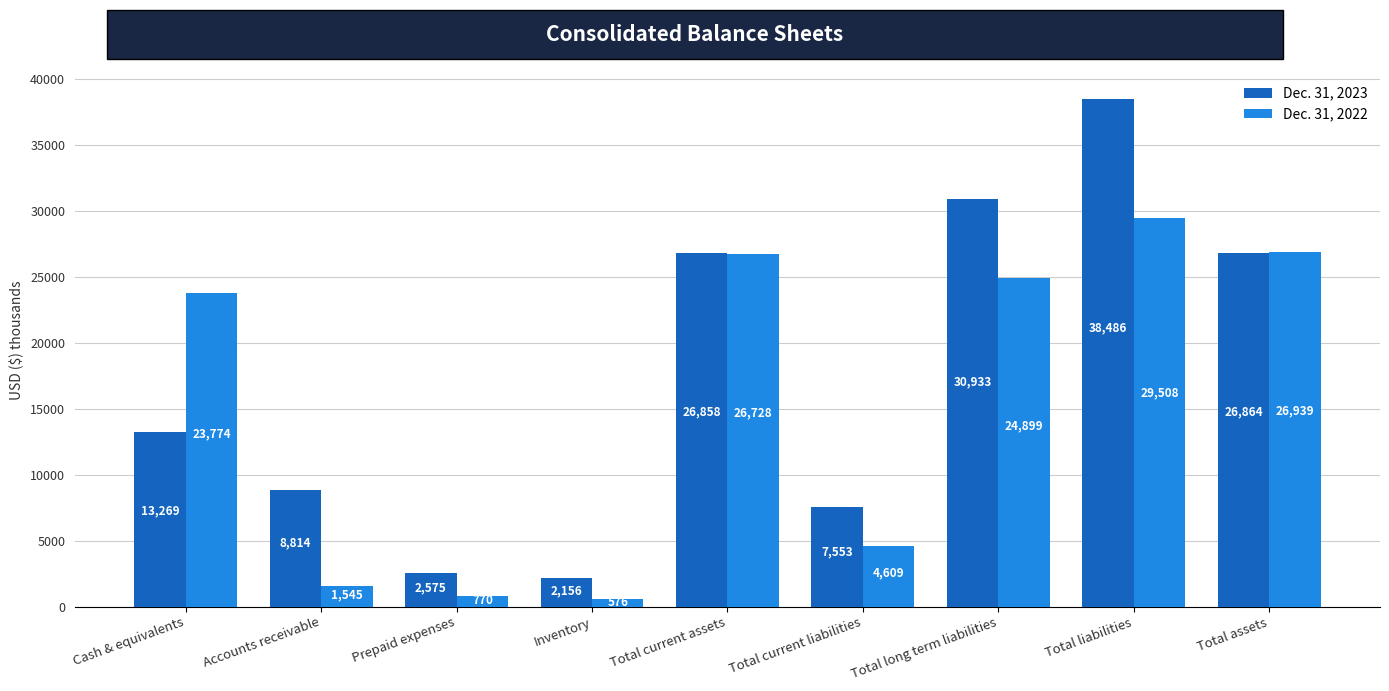

What is the value of the Dec. 31, 2022 bar at the 4th from the left?

576